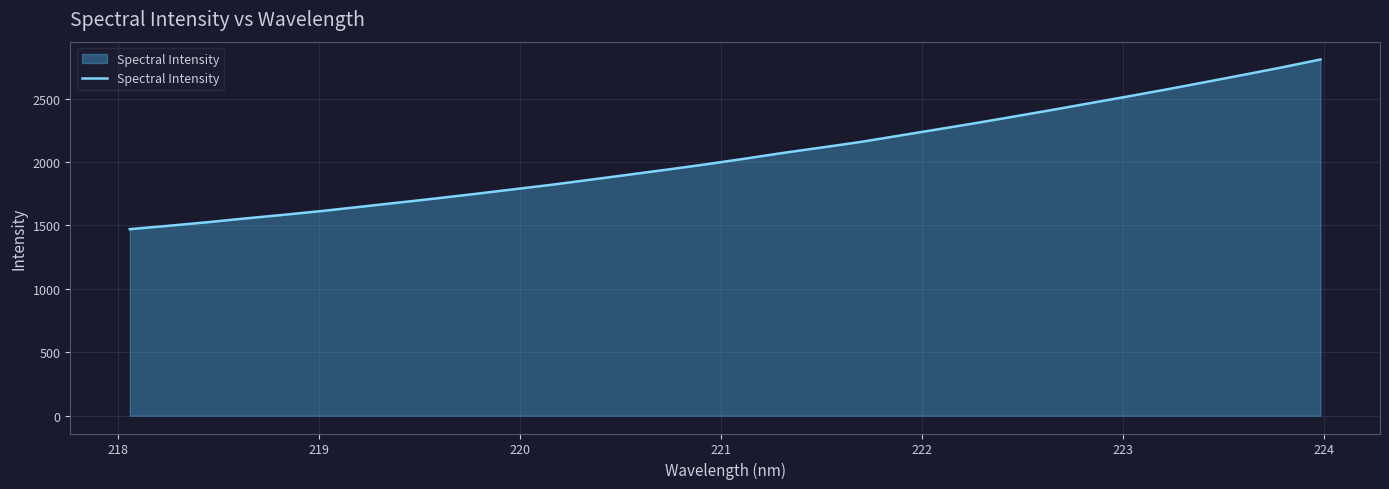

What is the maximum value shown in the chart?

2808.4